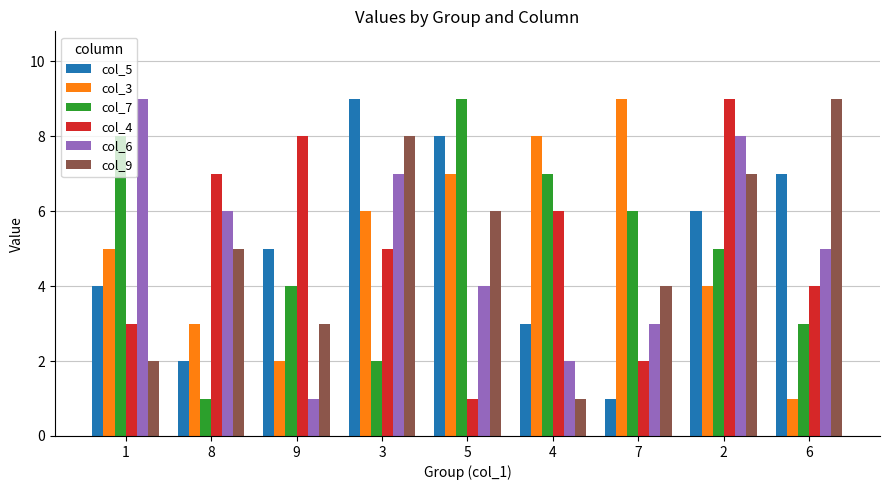

What is the average value of the col_4 series?

5